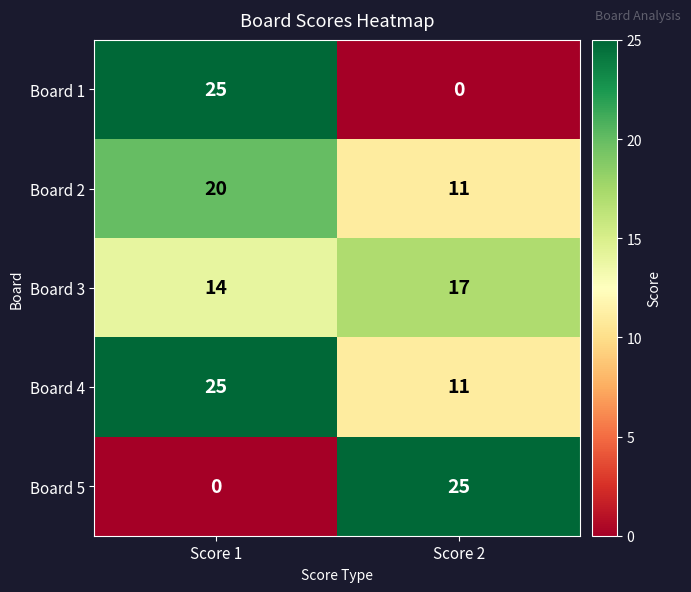

What is the spread (max minus min) of values at Score 1?

25